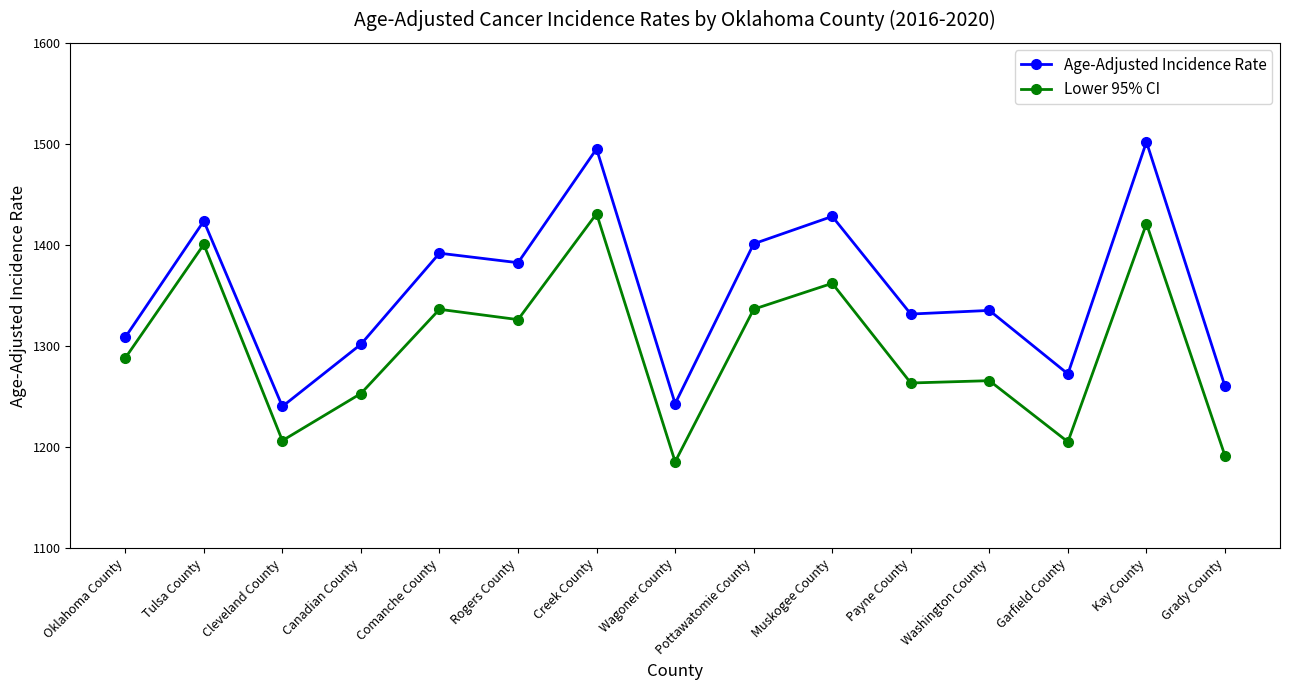

What is the total value across all series at Tulsa County?

2824.3